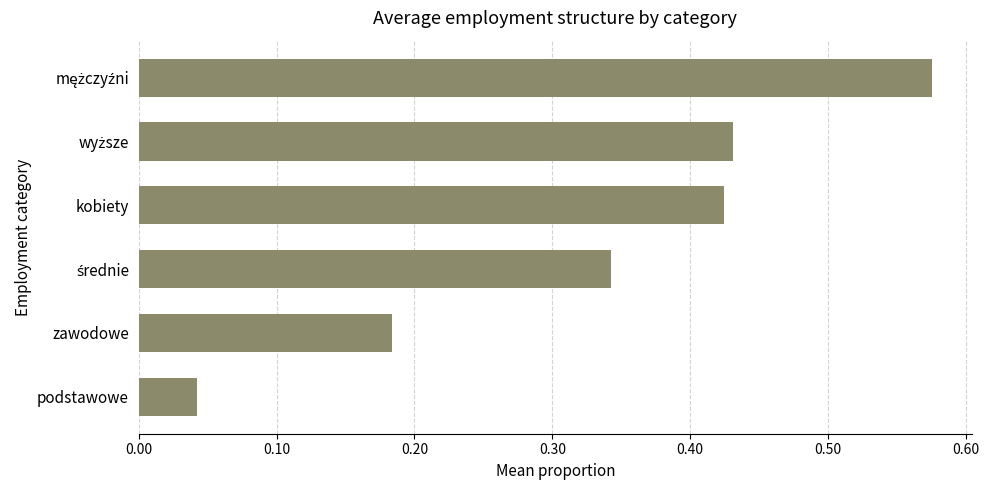

What is the change in value from podstawowe to kobiety?

+0.4